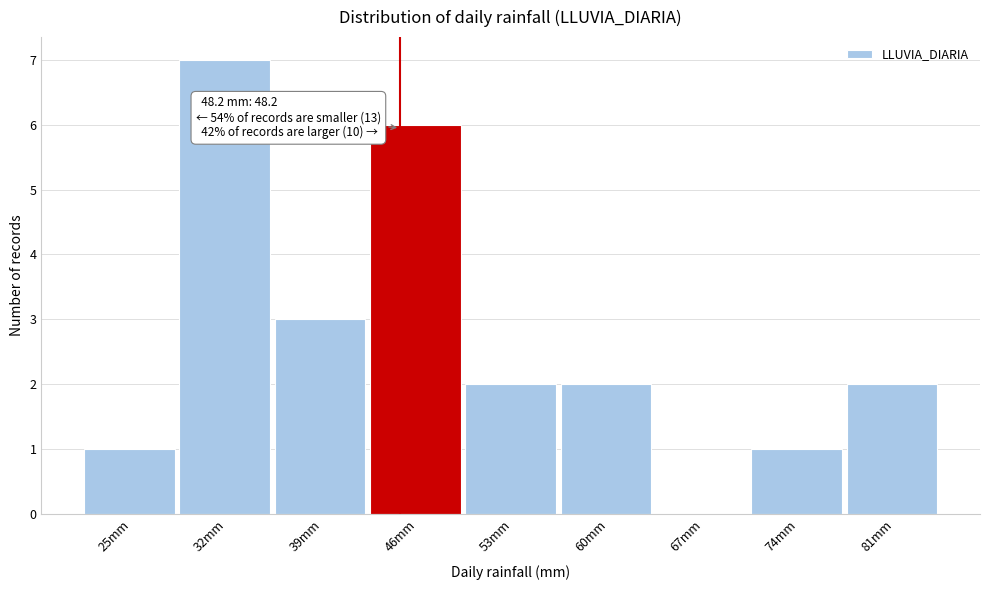

Reading right to left, extract all data points from this chart.

81mm=2	74mm=1	67mm=0	60mm=2	53mm=2	46mm=6	39mm=3	32mm=7	25mm=1